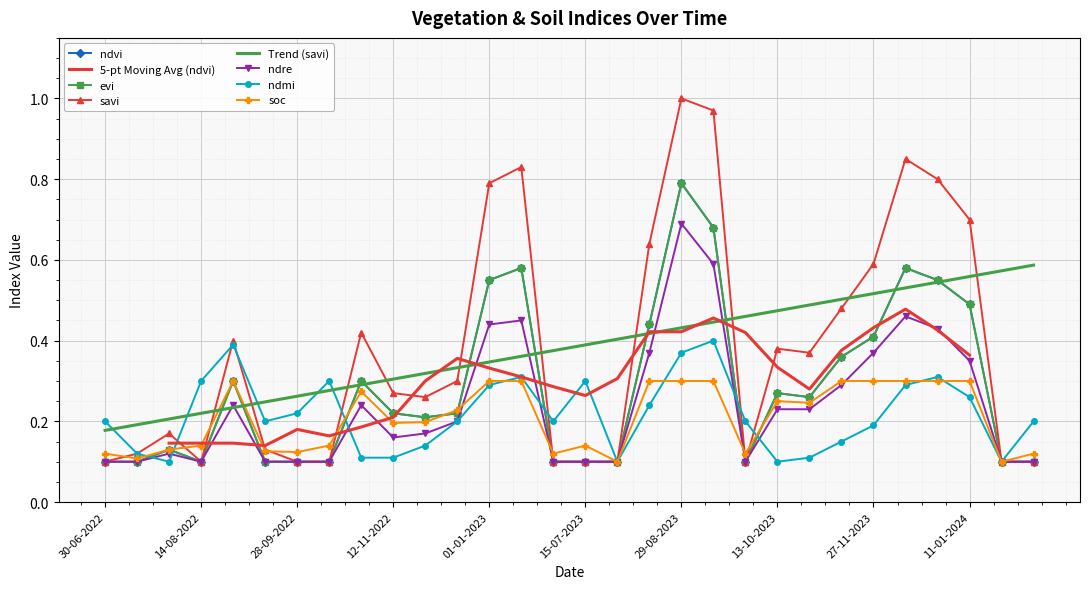

What is the label of the 25th point from the left?

27-11-2023